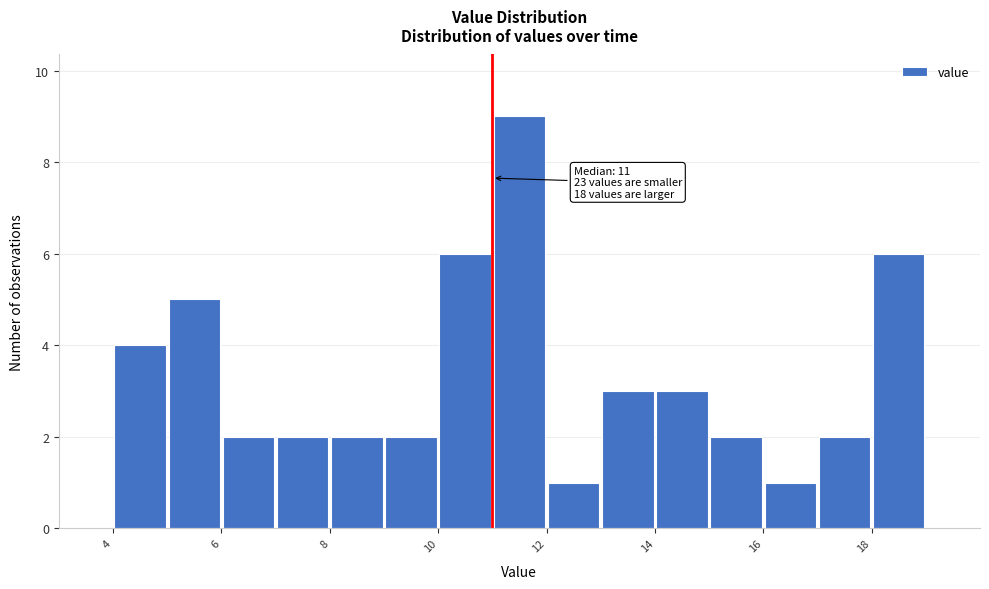

Over which range of the x-axis is the bar tallest?

11 to 12